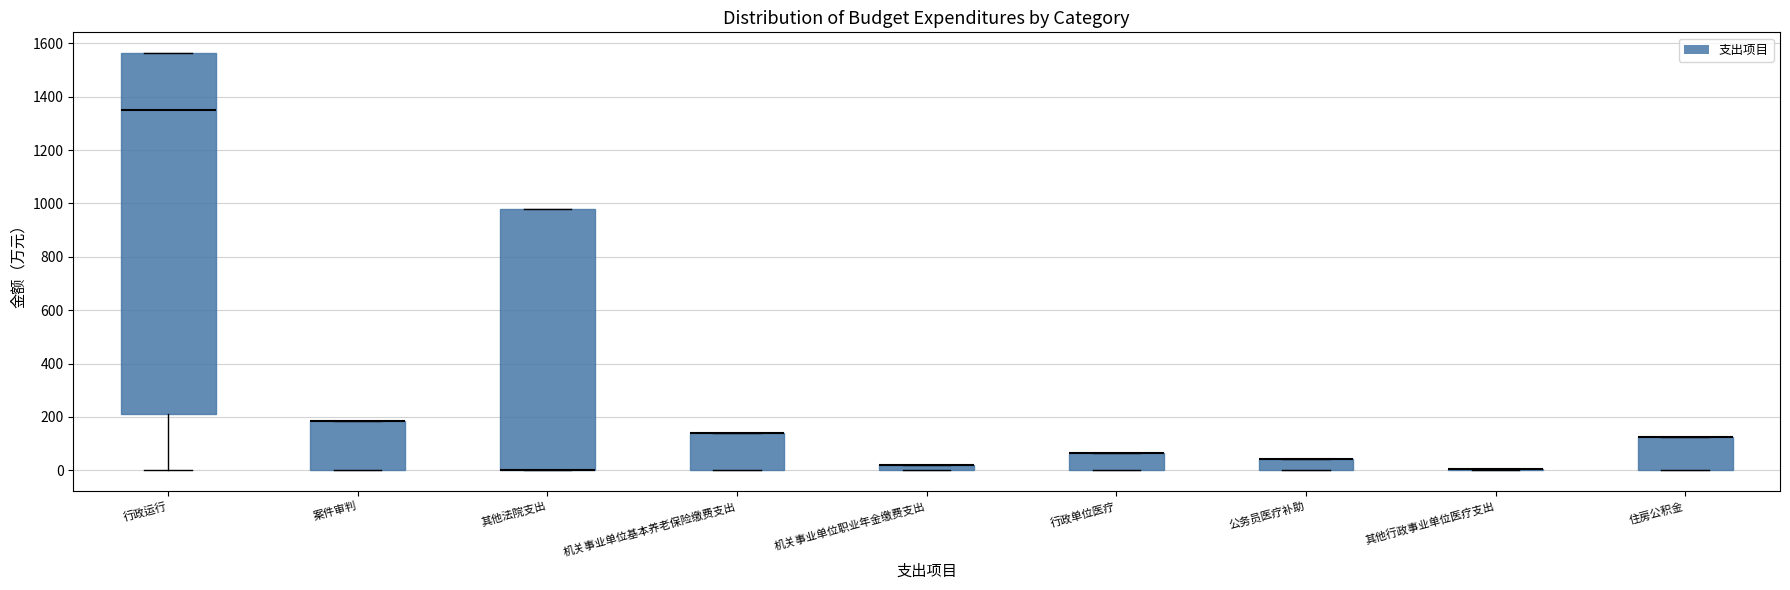

Where is the lower edge of the box for 住房公积金 on the y-axis? The values are not printed on the chart, so give them approximately, as read against the axis.

0